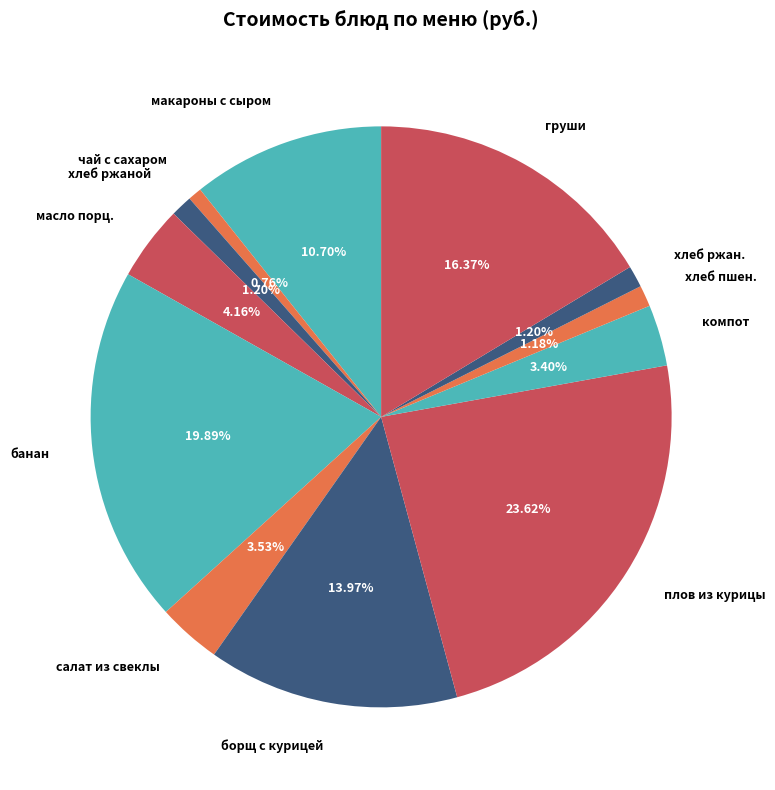

How many segments does this pie chart have?

12